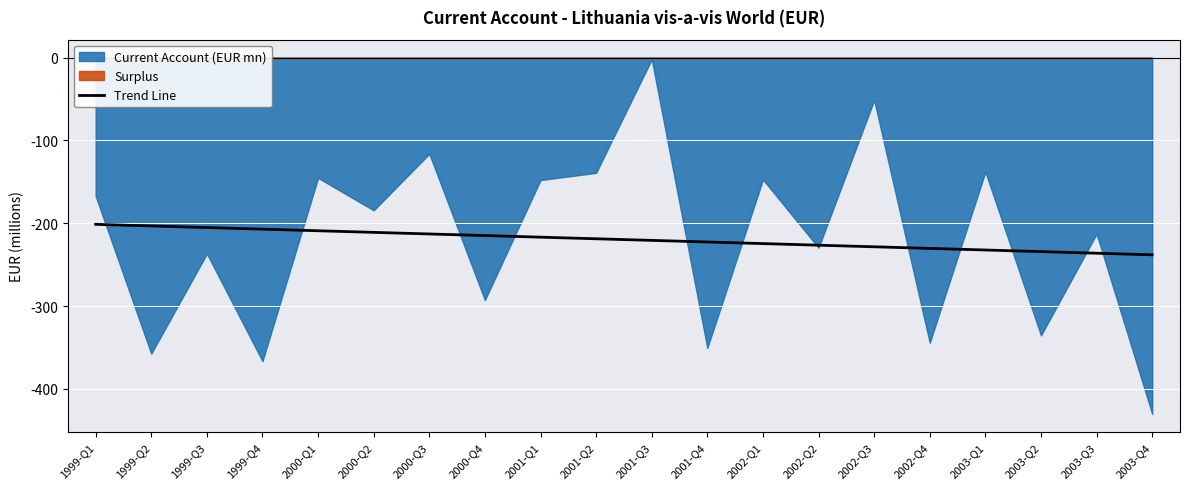

What position from the left is 2003-Q2?

18